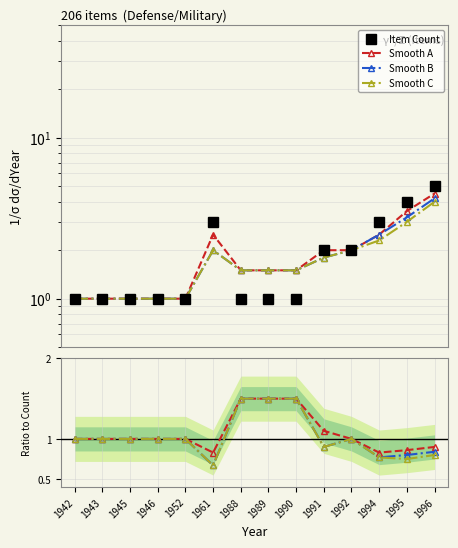

Which label corresponds to the smallest value in the chart?

1961